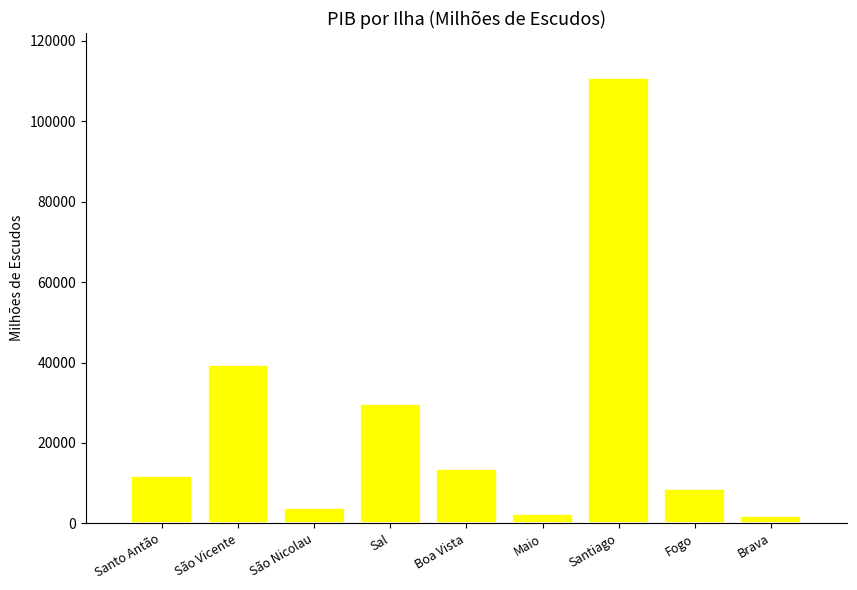

What is the label of the 9th bar from the right?

Santo Antão